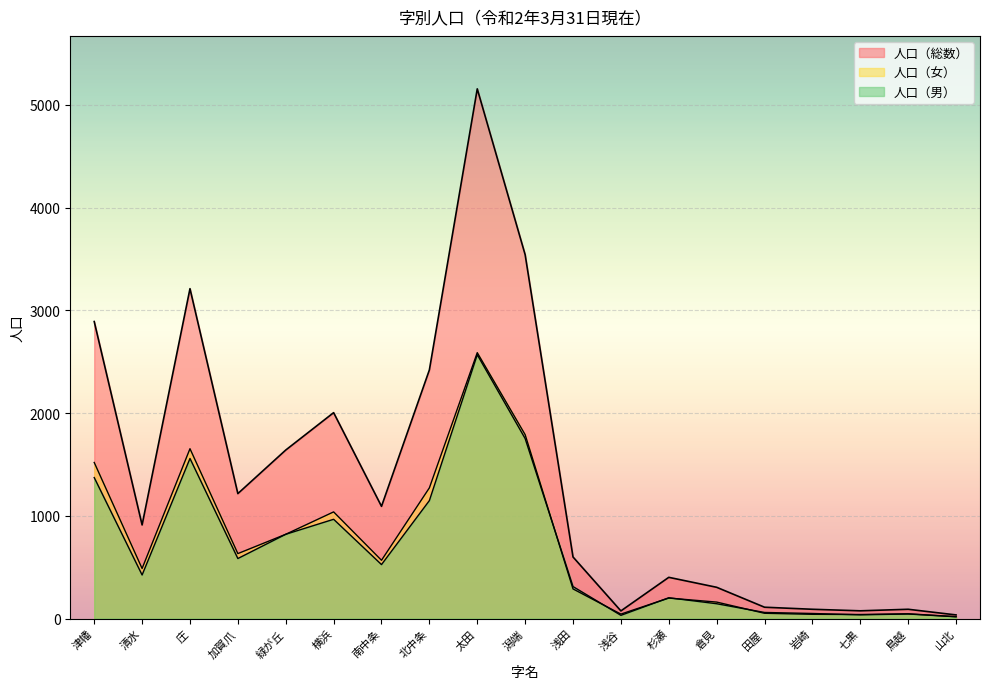

Reading left to right, what are all the values shown in this chart?

人口（総数）: 2891	911	3211	1216	1640	2004	1092	2420	5156	3542	599	74	401	304	110	90	75	90	35
人口（女）: 1519	487	1653	632	820	1038	567	1272	2588	1790	288	43	199	160	51	41	39	46	18
人口（男）: 1372	424	1558	584	820	966	525	1148	2568	1752	311	31	202	144	59	49	36	44	17